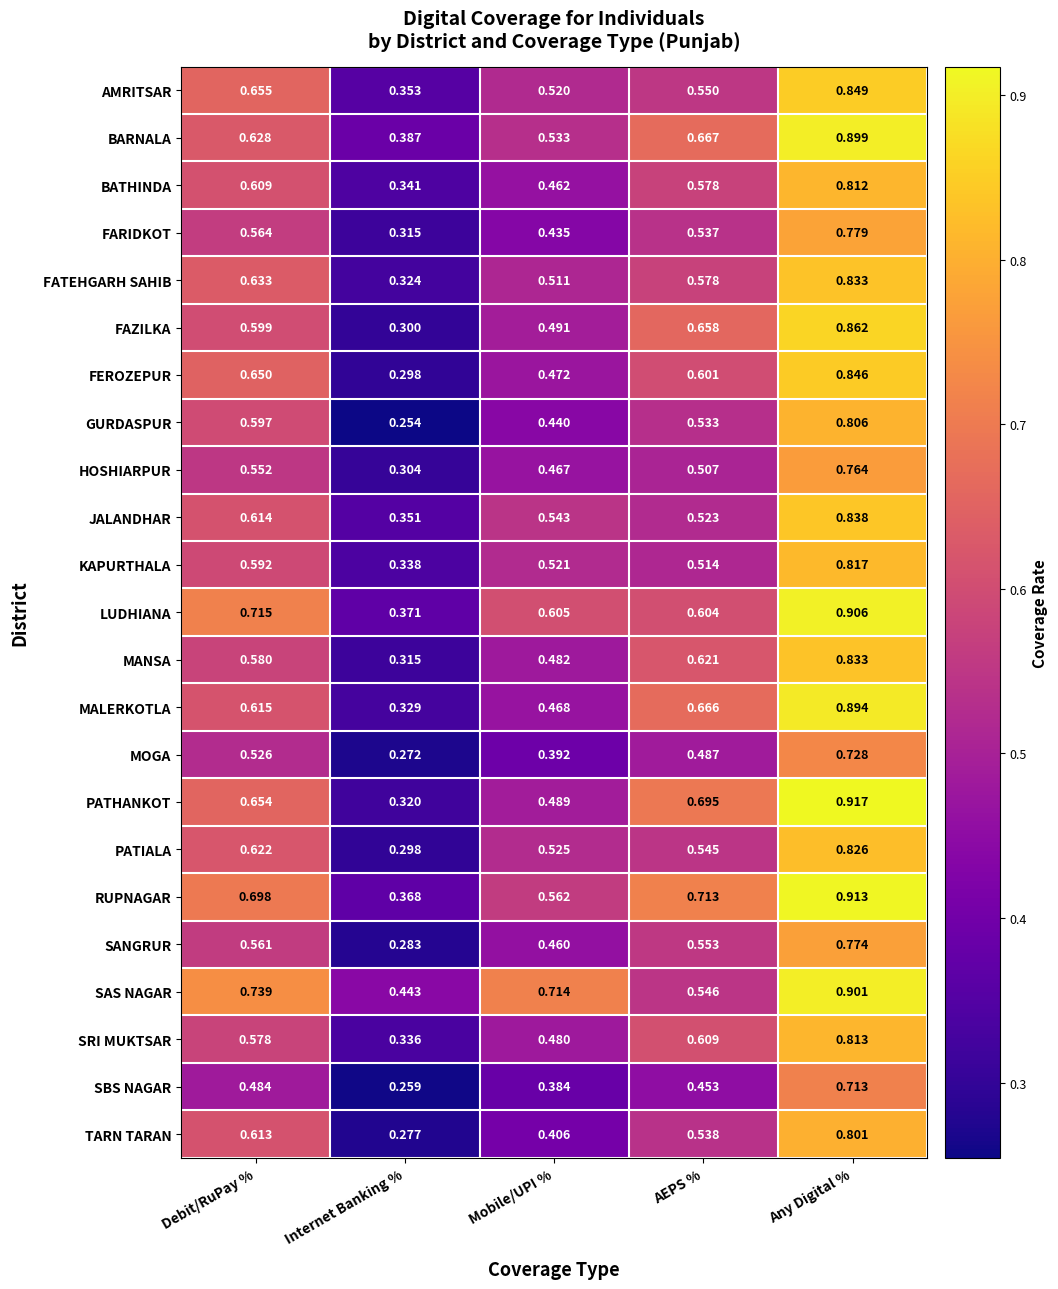

Where is SBS NAGAR nearest to the value 0?

Internet Banking %